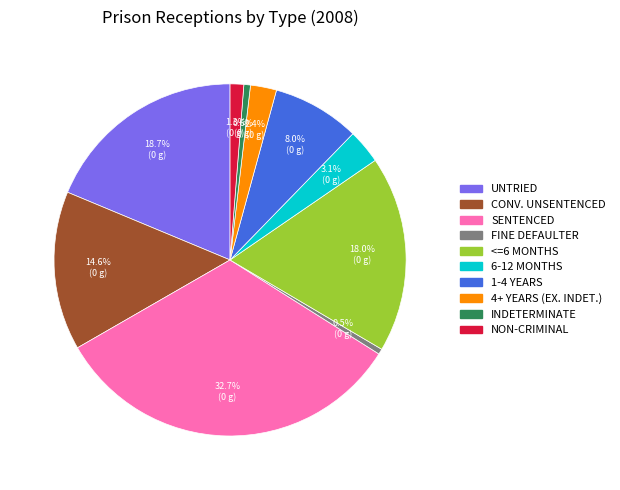

Is there a majority slice in this chart?

No